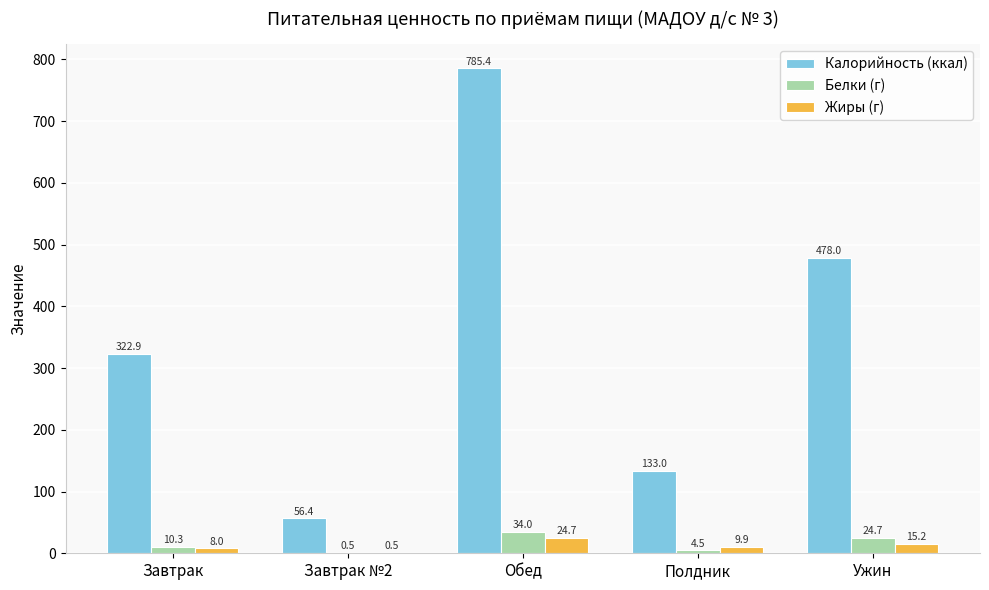

What is the total value across all series at Завтрак?

341.2